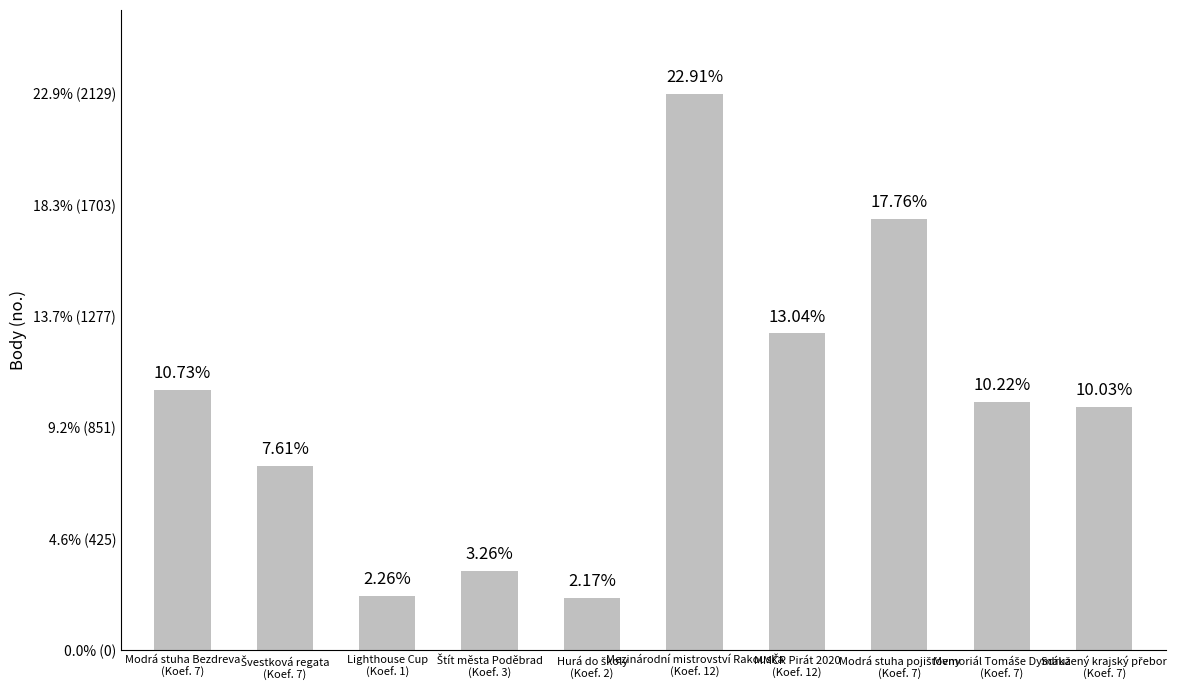

What is the ratio of the value at Mezinárodní mistrovství Rakouska
(Koef. 12) to the value at Modrá stuha pojišťovny
(Koef. 7)?

1.3